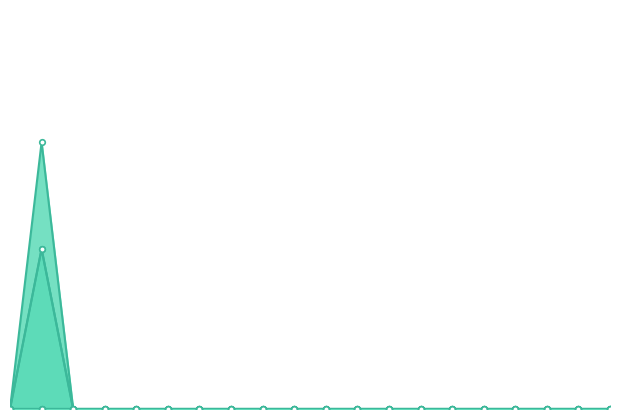

How many values are above zero?

1